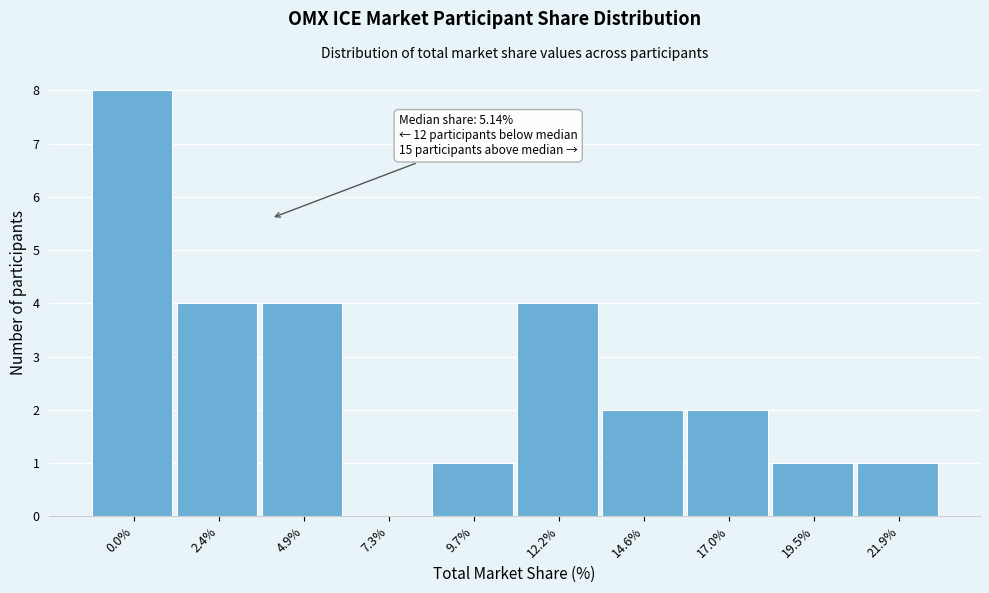

Reading left to right, list all the values displayed in this chart.

0.0%=8	2.4%=4	4.9%=4	7.3%=0	9.7%=1	12.2%=4	14.6%=2	17.0%=2	19.5%=1	21.9%=1